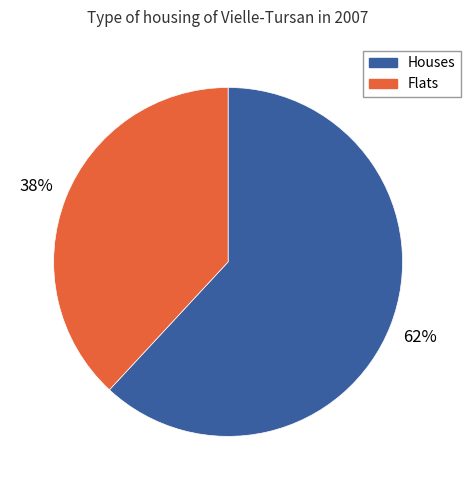

To the nearest percent, what is the difference between the largest and smallest slice percentages?

24%